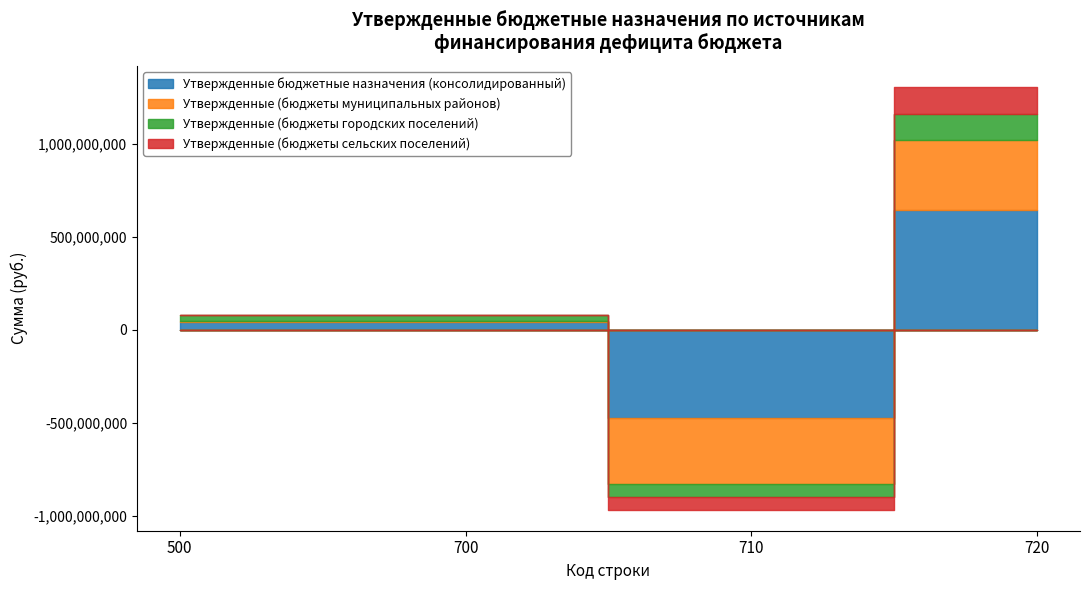

What is the average value of the Утвержденные бюджетные назначения (консолидированный) series?

62799996.2